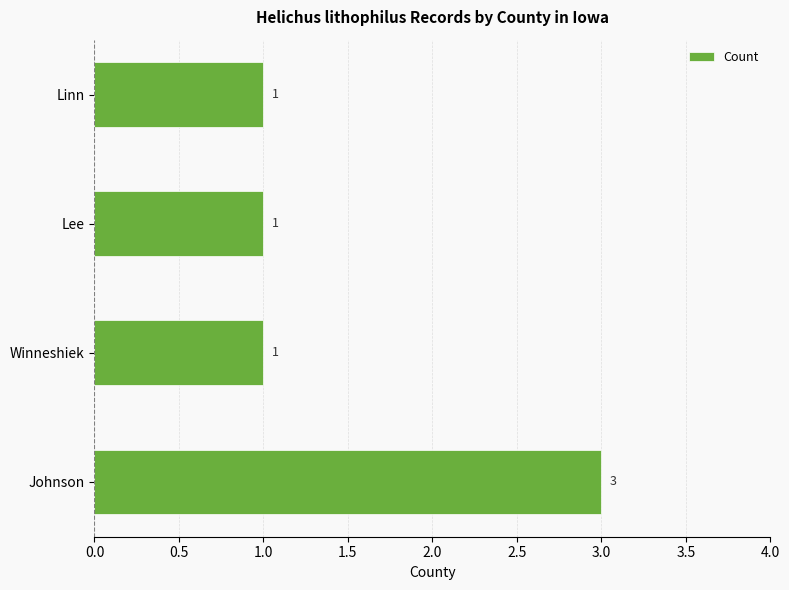

What is the approximate value at Johnson?

3